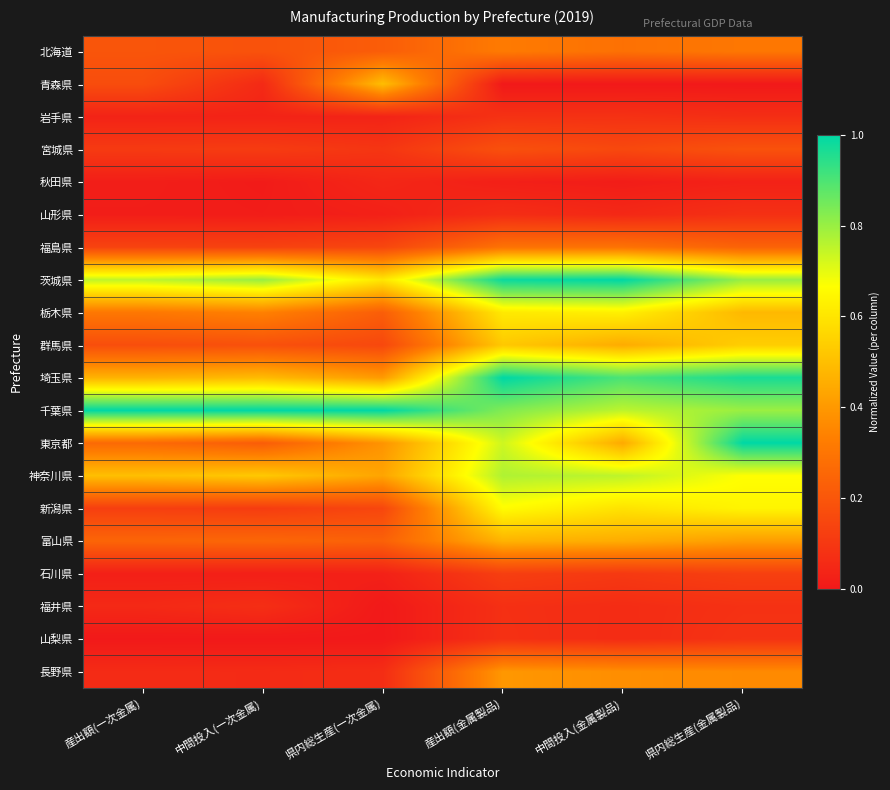

Which series has the largest range (max minus min)?

東京都